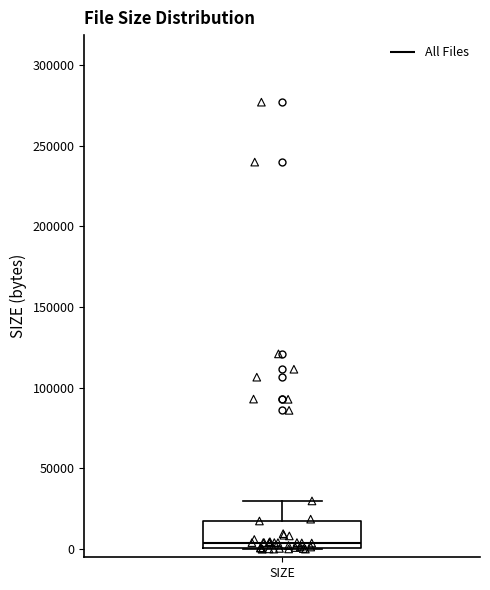

Read this box plot against the y-axis: the position of the median line, the range covered by the box, and the ends of both whiskers. The values are not printed on the chart, so give them approximately, as read against the axis.

median 5000, box 0 to 20000, whiskers 0 to 30000